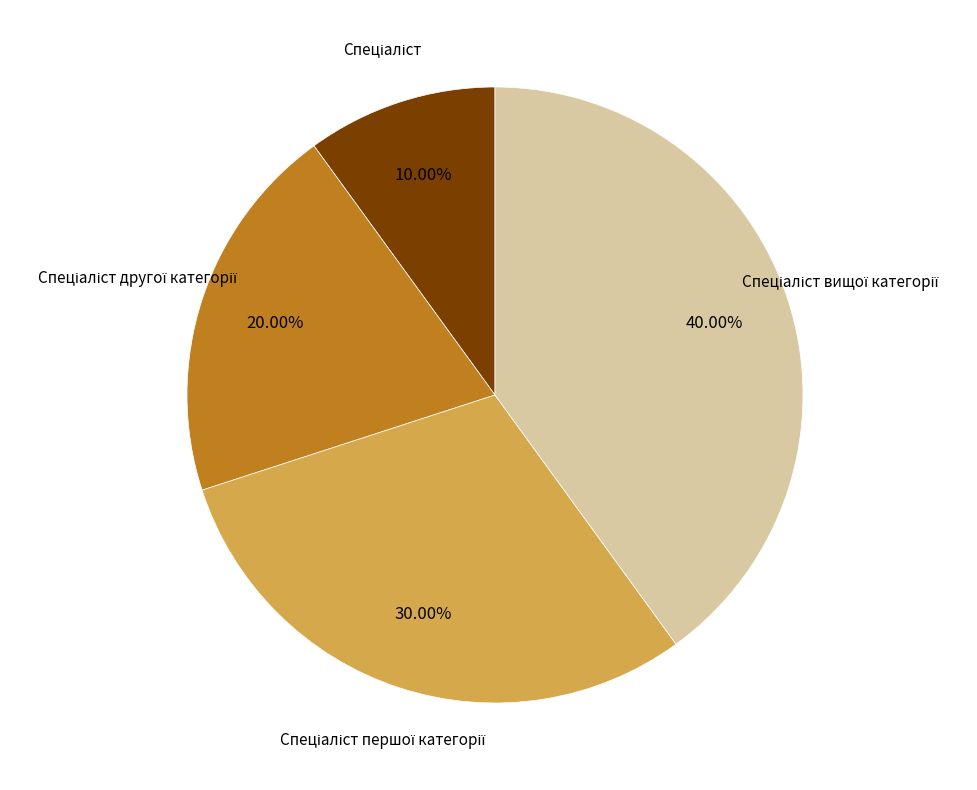

How many slices are in this pie chart?

4